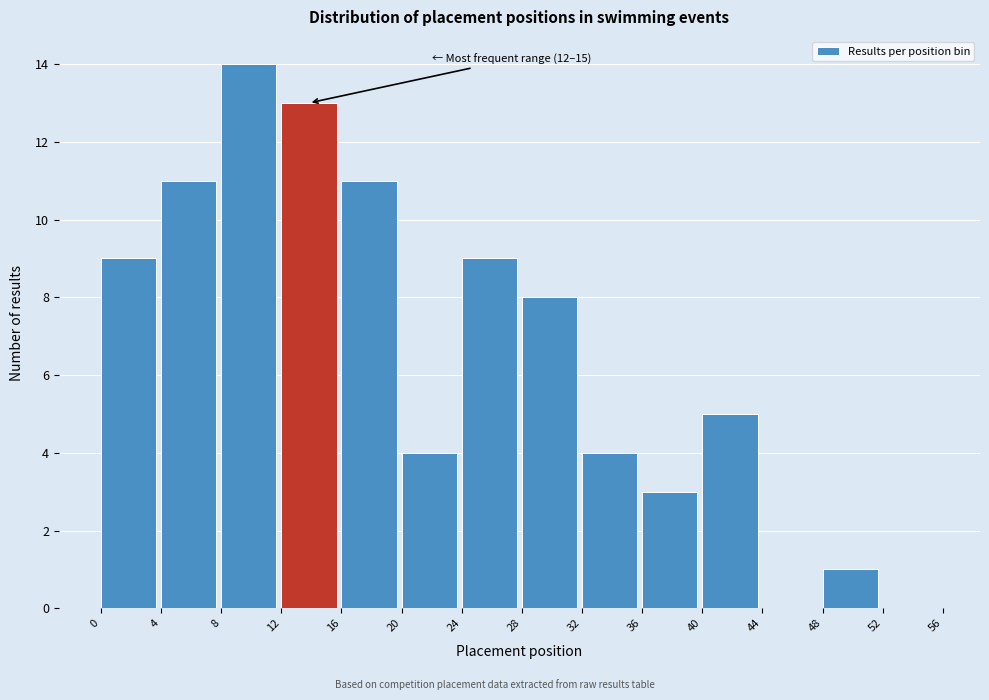

Over which range of the x-axis is the bar tallest?

8 to 12